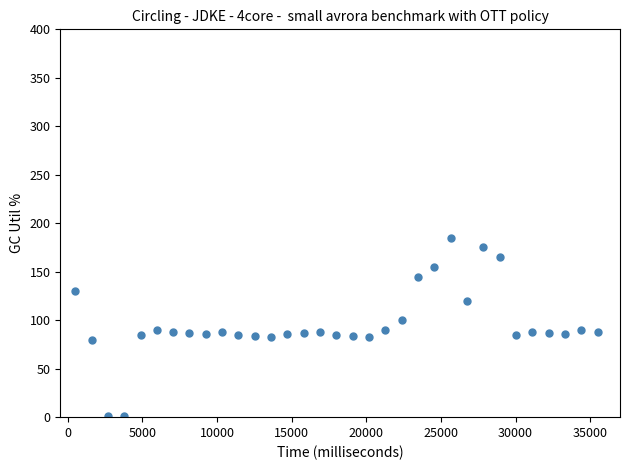

What is the range of Y values (max minus min)?

184